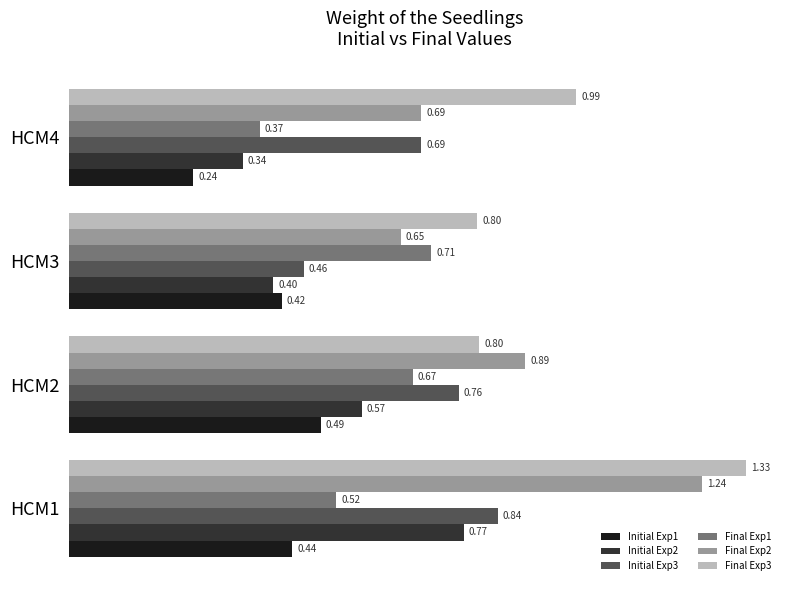

List the labels in order of Initial Exp3 value, smallest first.

HCM3, HCM4, HCM2, HCM1